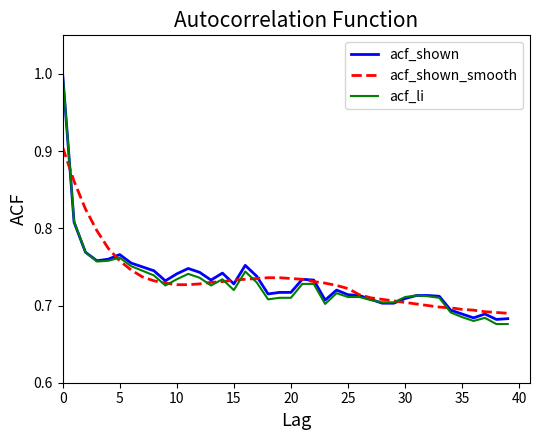

Count the number of data series in this chart.

3